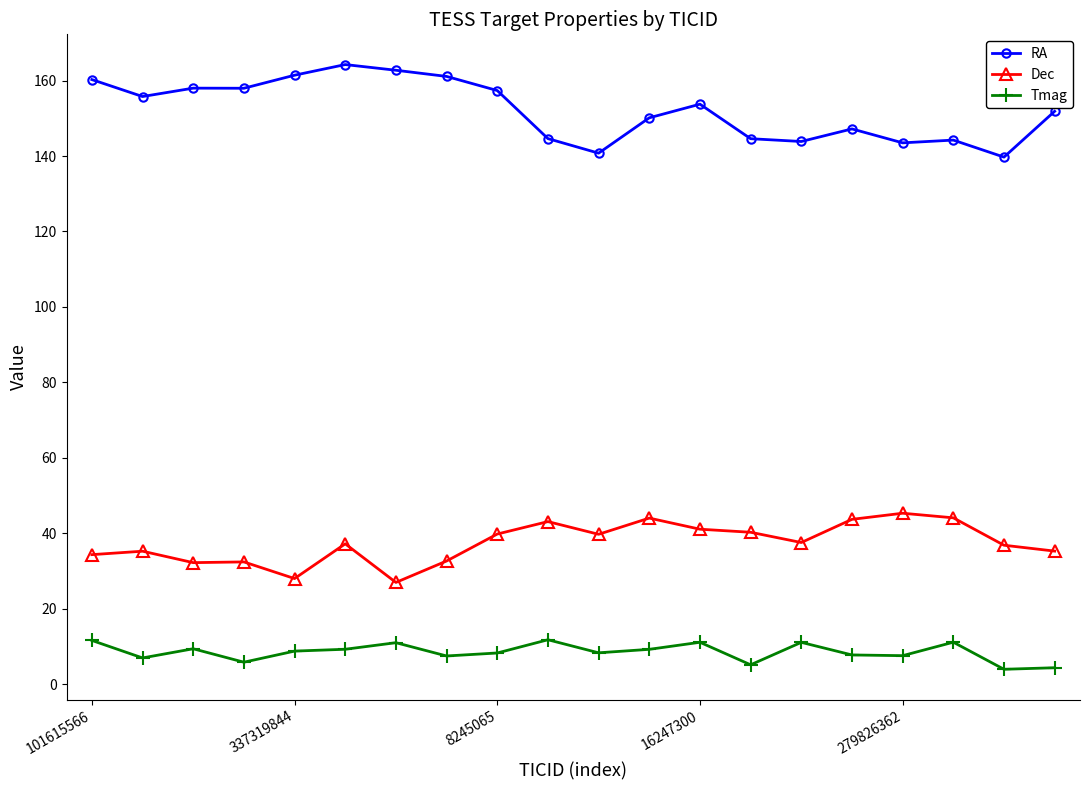

What is the value of the RA point at the 13th from the left?

153.7